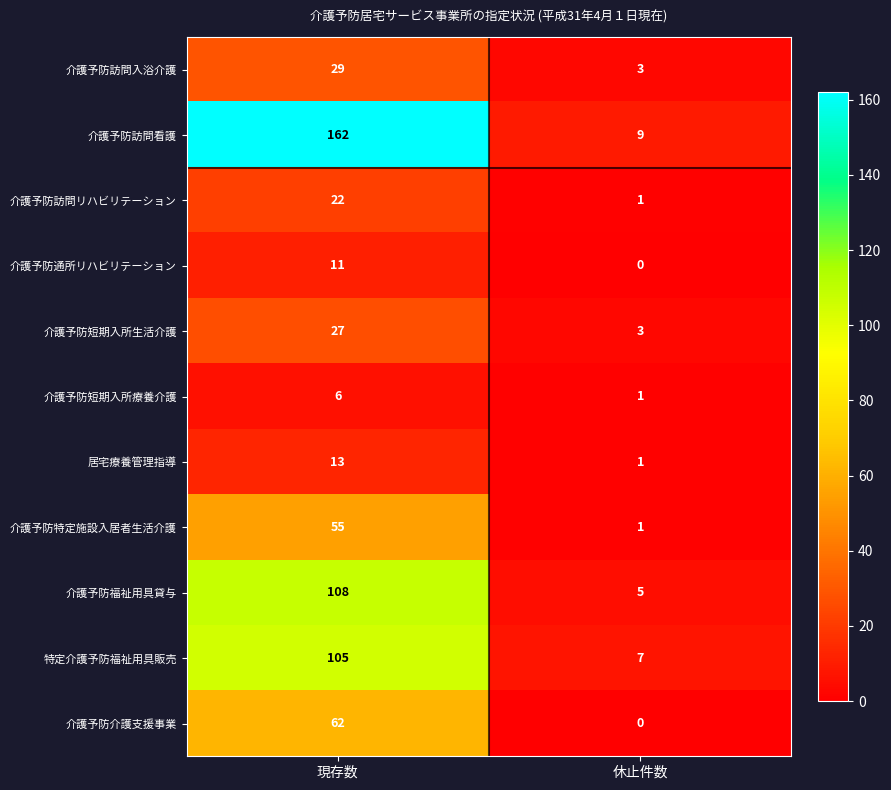

Reading right to left, list all the values displayed in this chart.

介護予防訪問入浴介護: 休止件数=3	現存数=29
介護予防訪問看護: 休止件数=9	現存数=162
介護予防訪問リハビリテーション: 休止件数=1	現存数=22
介護予防通所リハビリテーション: 休止件数=0	現存数=11
介護予防短期入所生活介護: 休止件数=3	現存数=27
介護予防短期入所療養介護: 休止件数=1	現存数=6
居宅療養管理指導: 休止件数=1	現存数=13
介護予防特定施設入居者生活介護: 休止件数=1	現存数=55
介護予防福祉用具貸与: 休止件数=5	現存数=108
特定介護予防福祉用具販売: 休止件数=7	現存数=105
介護予防介護支援事業: 休止件数=0	現存数=62